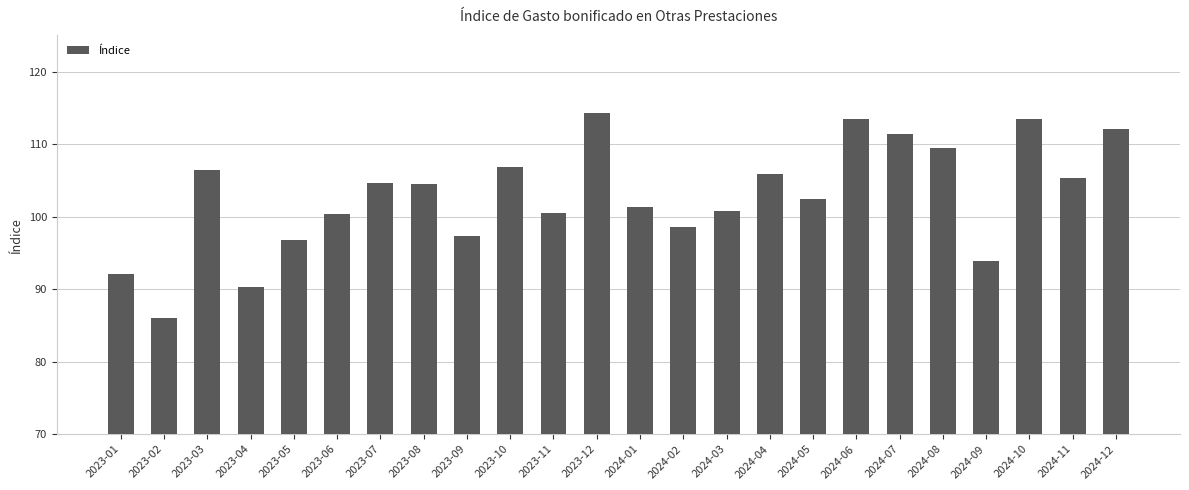

What is the difference between the values at 2023-06 and 2023-05?

3.6